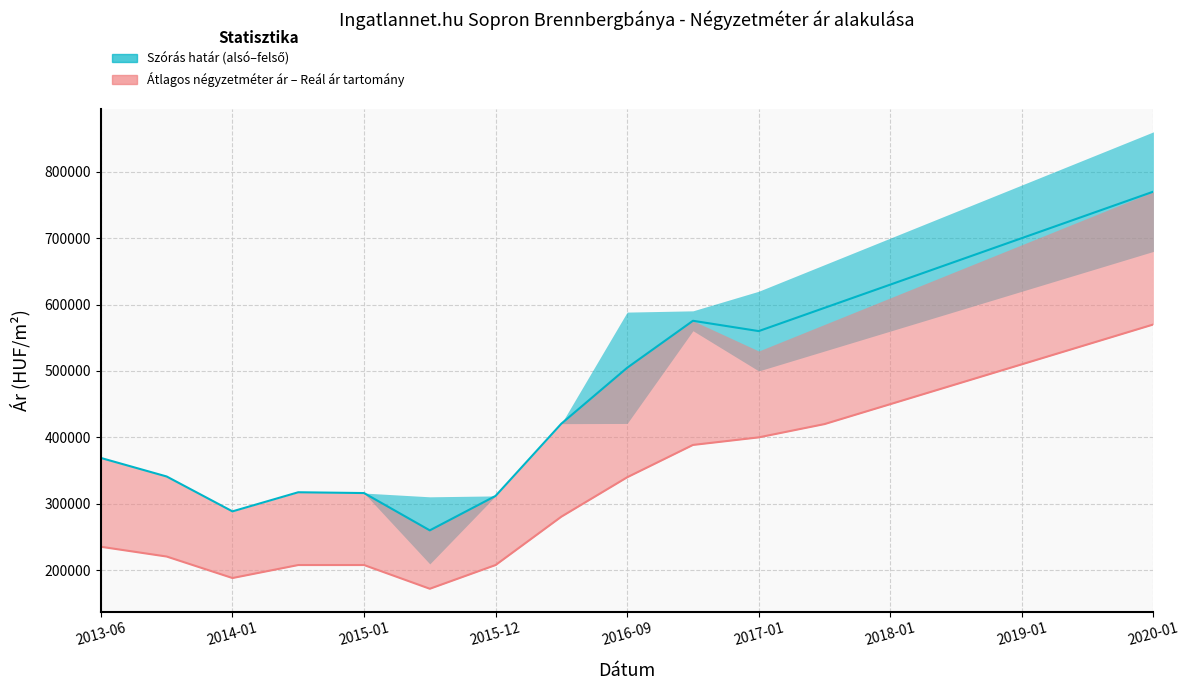

How many data points in Szórás alsó határ are less than 504773?

8